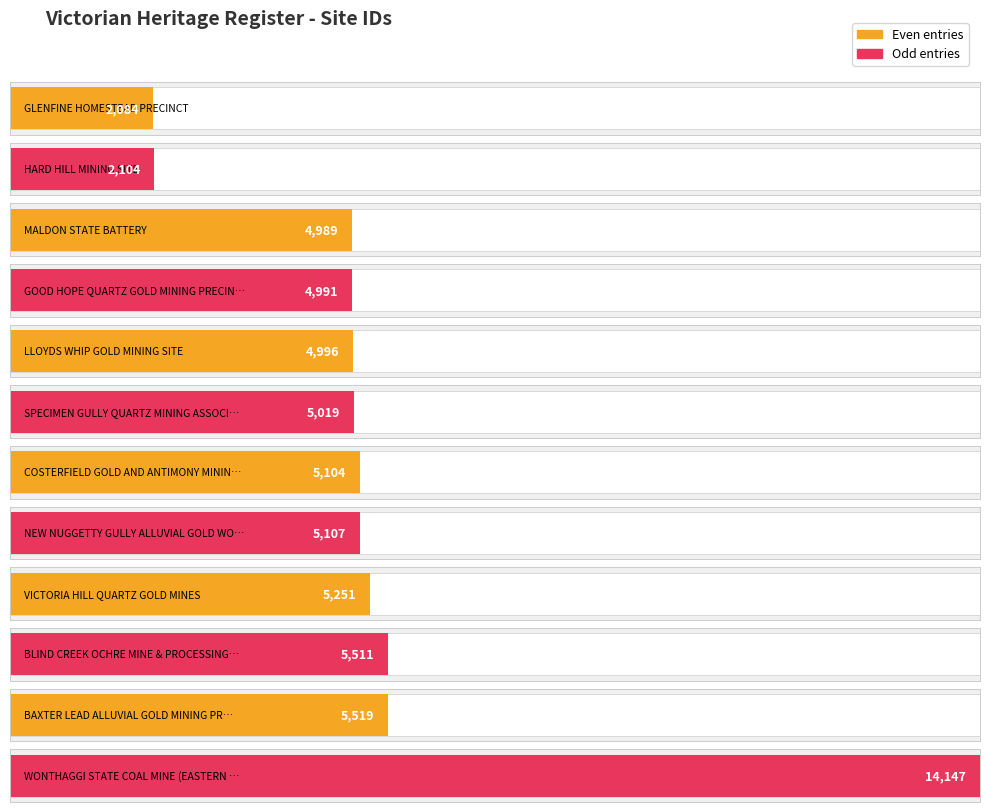

List the labels in order of value, smallest first.

GLENFINE HOMESTEAD PRECINCT, HARD HILL MINING SITE, MALDON STATE BATTERY, GOOD HOPE QUARTZ GOLD MINING PRECINCT, LLOYDS WHIP GOLD MINING SITE, SPECIMEN GULLY QUARTZ MINING ASSOCIATION, COSTERFIELD GOLD AND ANTIMONY MINING PRECINCT, NEW NUGGETTY GULLY ALLUVIAL GOLD WORKINGS, VICTORIA HILL QUARTZ GOLD MINES, BLIND CREEK OCHRE MINE & PROCESSING SITE, BAXTER LEAD ALLUVIAL GOLD MINING PRECINCT, WONTHAGGI STATE COAL MINE (EASTERN PRECINCT)